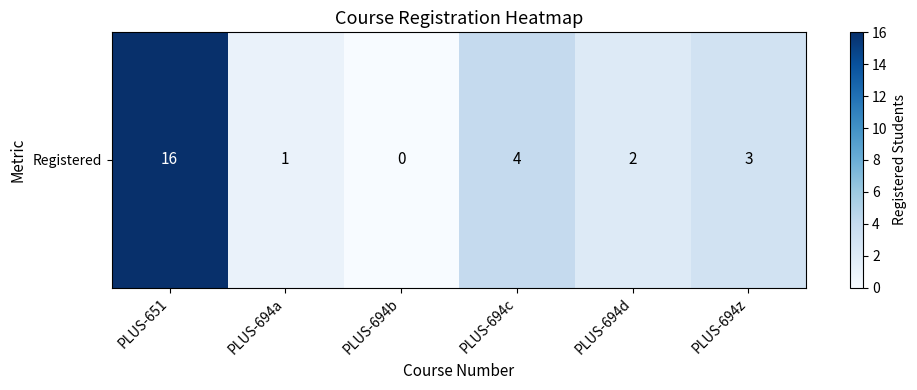

Reading left to right, list all the values displayed in this chart.

16	1	0	4	2	3